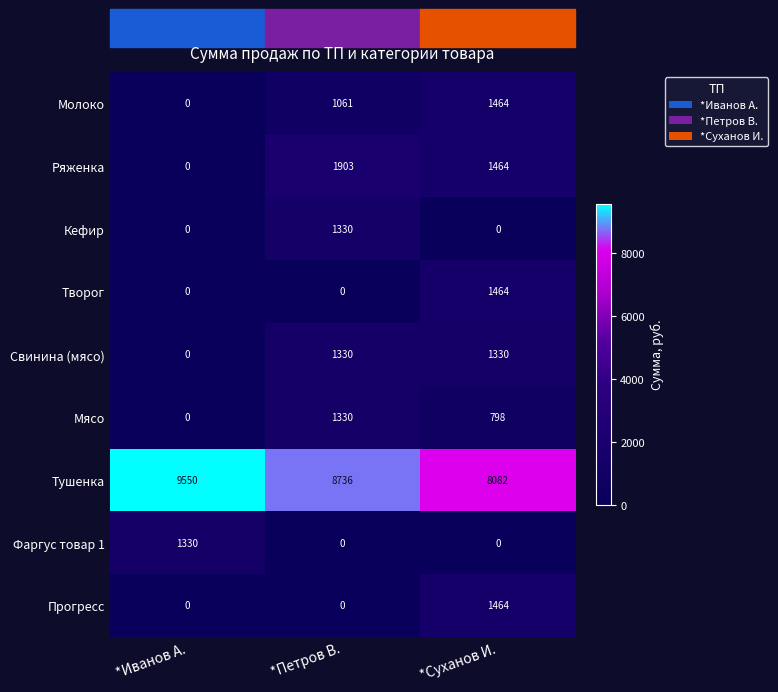

At which category is the sum across all series the highest?

*Суханов И.